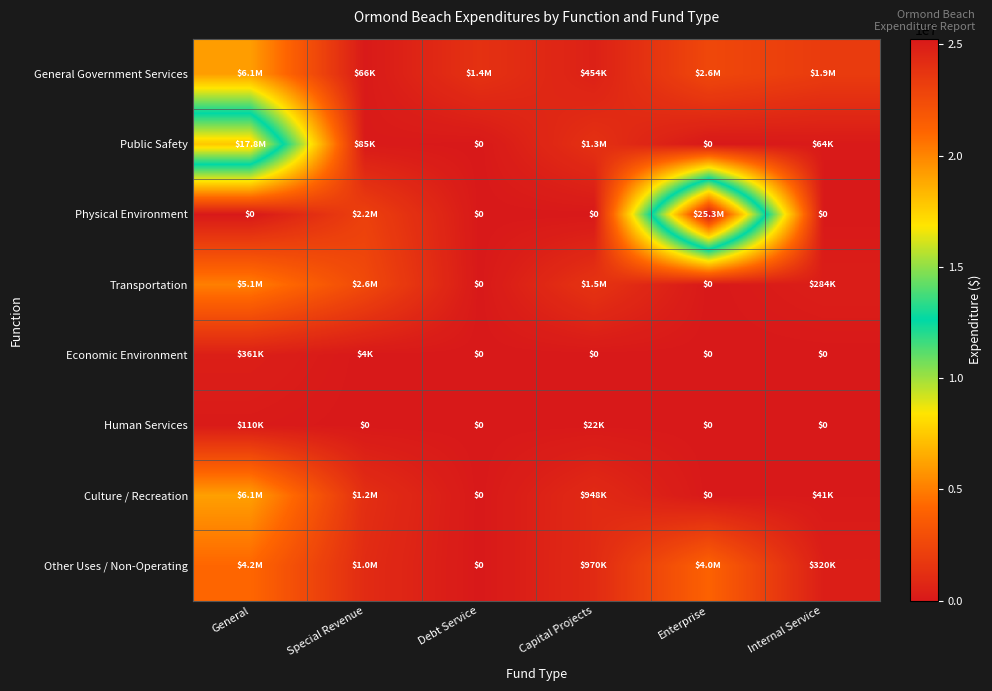

Between Special Revenue and Capital Projects, which is larger?

Capital Projects